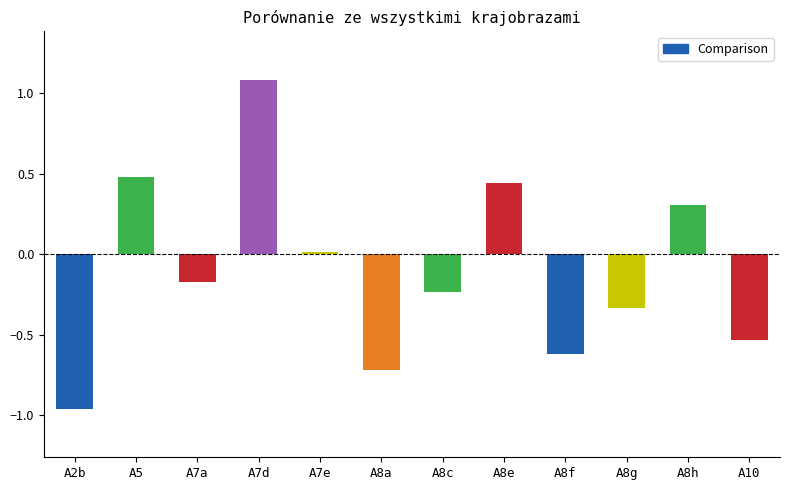

List the labels in order of value, smallest first.

A2b, A8a, A8f, A10, A8g, A8c, A7a, A7e, A8h, A8e, A5, A7d